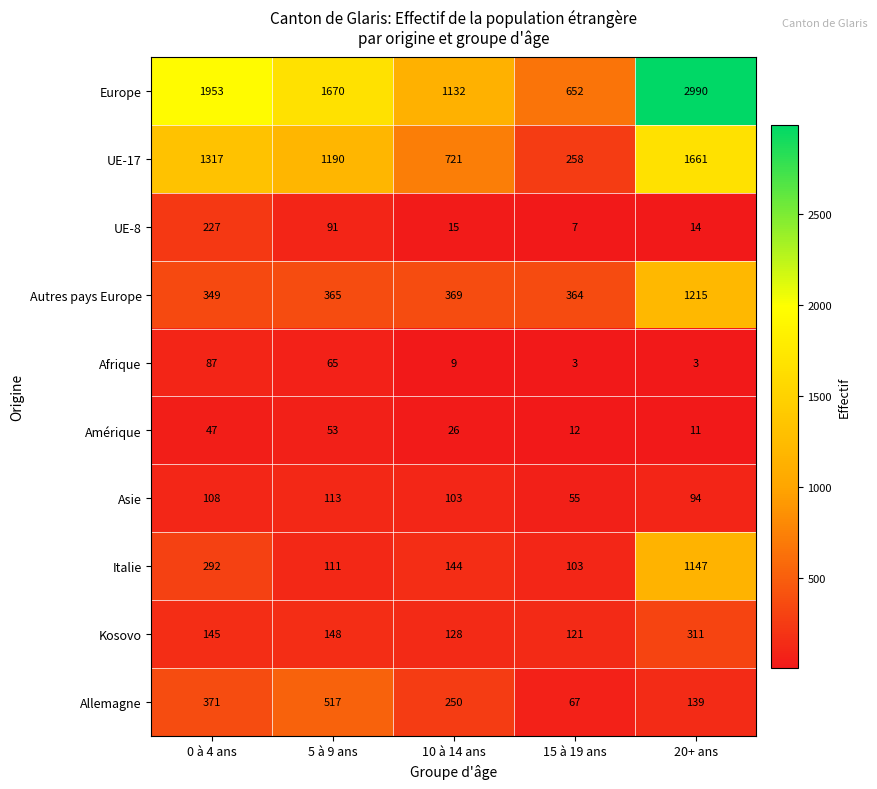

What is the spread (max minus min) of values at 10 à 14 ans?

1123